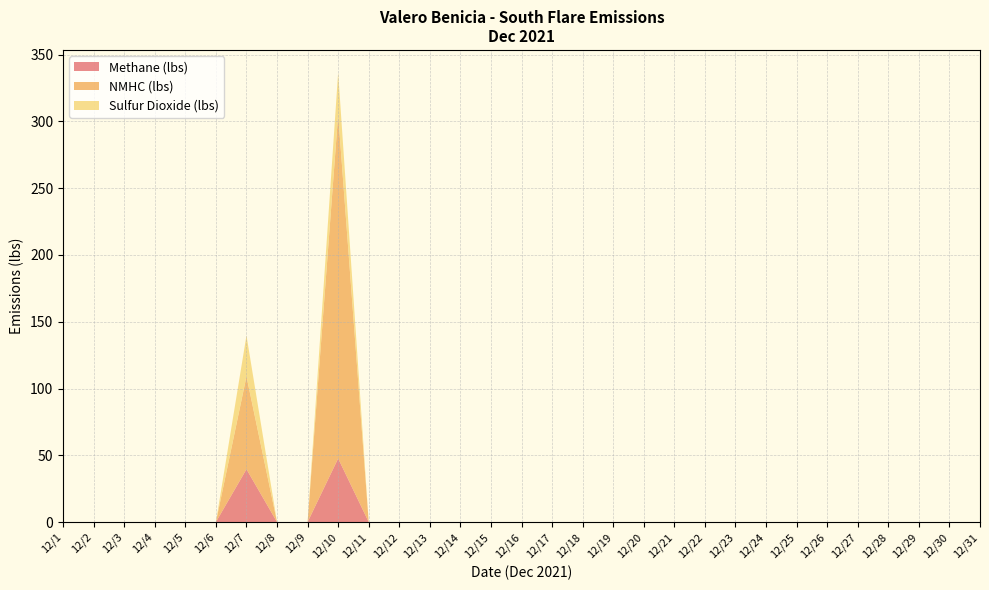

The value of NMHC (lbs) at 12/5 is -148.3. True or false?

False